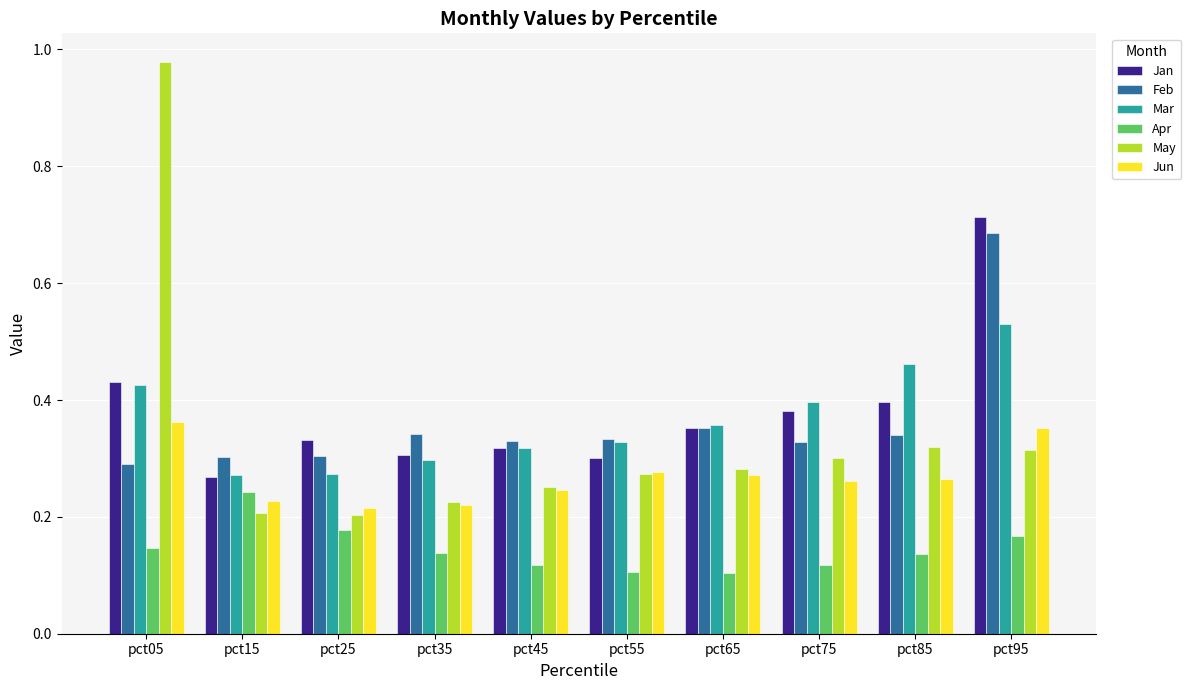

Which series has the widest spread of values?

May